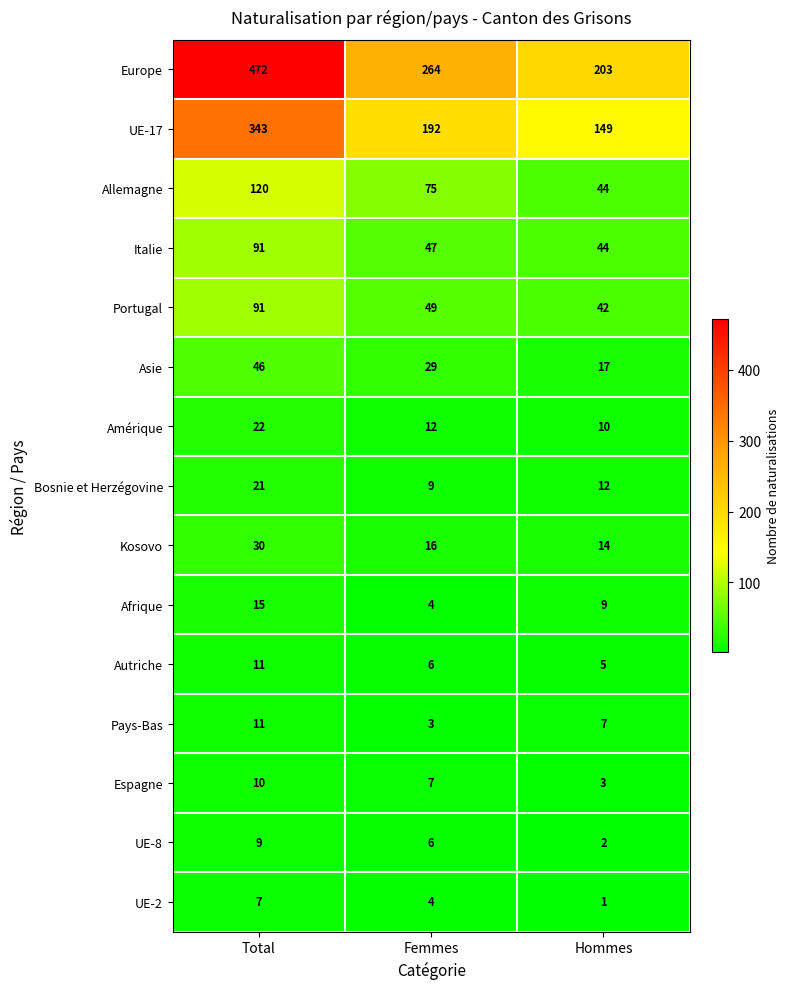

The UE-2 series shows 1 at Hommes. True or false?

True